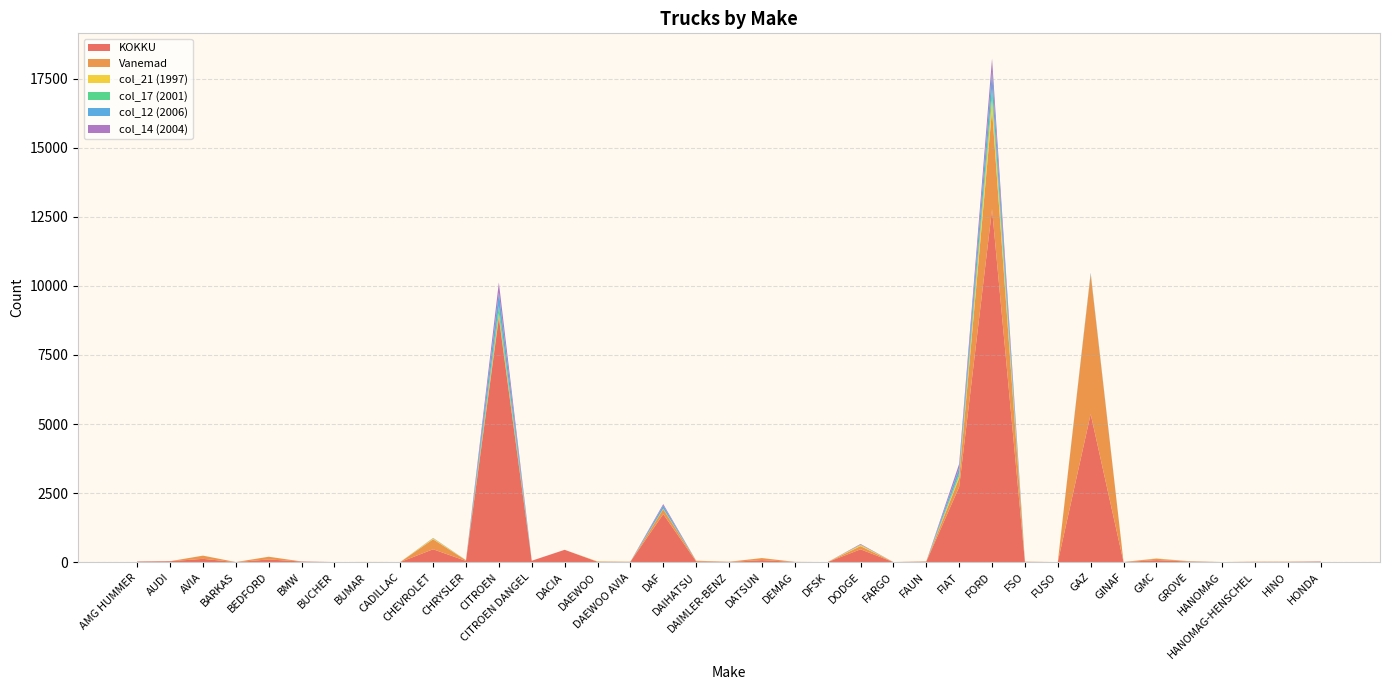

Reading left to right, extract all data points from this chart.

KOKKU: AMG HUMMER=19	AUDI=34	AVIA=120	BARKAS=2	BEDFORD=98	BMW=23	BUCHER=4	BUMAR=4	CADILLAC=4	CHEVROLET=467	CHRYSLER=45	CITROEN=8844	CITROEN DANGEL=51	DACIA=447	DAEWOO=15	DAEWOO AVIA=12	DAF=1740	DAIHATSU=27	DAIMLER-BENZ=7	DATSUN=74	DEMAG=7	DFSK=2	DODGE=465	FARGO=2	FAUN=18	FIAT=2722	FORD=12778	FSO=9	FUSO=3	GAZ=5363	GINAF=4	GMC=73	GROVE=23	HANOMAG=2	HANOMAG-HENSCHEL=9	HINO=9	HONDA=21
Vanemad: AMG HUMMER=3	AUDI=1	AVIA=115	BARKAS=2	BEDFORD=98	BMW=0	BUCHER=0	BUMAR=4	CADILLAC=1	CHEVROLET=360	CHRYSLER=23	CITROEN=92	CITROEN DANGEL=0	DACIA=0	DAEWOO=4	DAEWOO AVIA=0	DAF=176	DAIHATSU=25	DAIMLER-BENZ=7	DATSUN=74	DEMAG=2	DFSK=0	DODGE=115	FARGO=2	FAUN=9	FIAT=322	FORD=3595	FSO=9	FUSO=0	GAZ=5050	GINAF=1	GMC=53	GROVE=5	HANOMAG=2	HANOMAG-HENSCHEL=9	HINO=9	HONDA=1
col_21 (1997): AMG HUMMER=2	AUDI=0	AVIA=0	BARKAS=0	BEDFORD=0	BMW=0	BUCHER=0	BUMAR=0	CADILLAC=0	CHEVROLET=34	CHRYSLER=4	CITROEN=79	CITROEN DANGEL=0	DACIA=0	DAEWOO=10	DAEWOO AVIA=4	DAF=9	DAIHATSU=2	DAIMLER-BENZ=1	DATSUN=0	DEMAG=1	DFSK=0	DODGE=44	FARGO=0	FAUN=0	FIAT=75	FORD=424	FSO=0	FUSO=0	GAZ=4	GINAF=0	GMC=6	GROVE=2	HANOMAG=0	HANOMAG-HENSCHEL=0	HINO=0	HONDA=0
col_17 (2001): AMG HUMMER=0	AUDI=0	AVIA=0	BARKAS=0	BEDFORD=0	BMW=0	BUCHER=0	BUMAR=0	CADILLAC=0	CHEVROLET=4	CHRYSLER=3	CITROEN=262	CITROEN DANGEL=0	DACIA=0	DAEWOO=0	DAEWOO AVIA=0	DAF=22	DAIHATSU=0	DAIMLER-BENZ=0	DATSUN=0	DEMAG=0	DFSK=0	DODGE=2	FARGO=0	FAUN=1	FIAT=104	FORD=355	FSO=0	FUSO=0	GAZ=19	GINAF=0	GMC=1	GROVE=4	HANOMAG=0	HANOMAG-HENSCHEL=0	HINO=0	HONDA=0
col_12 (2006): AMG HUMMER=1	AUDI=0	AVIA=1	BARKAS=0	BEDFORD=0	BMW=2	BUCHER=0	BUMAR=0	CADILLAC=0	CHEVROLET=7	CHRYSLER=1	CITROEN=487	CITROEN DANGEL=0	DACIA=0	DAEWOO=0	DAEWOO AVIA=0	DAF=104	DAIHATSU=0	DAIMLER-BENZ=0	DATSUN=0	DEMAG=0	DFSK=0	DODGE=12	FARGO=0	FAUN=0	FIAT=191	FORD=610	FSO=0	FUSO=0	GAZ=19	GINAF=0	GMC=1	GROVE=0	HANOMAG=0	HANOMAG-HENSCHEL=0	HINO=0	HONDA=3
col_14 (2004): AMG HUMMER=4	AUDI=0	AVIA=0	BARKAS=0	BEDFORD=0	BMW=0	BUCHER=0	BUMAR=0	CADILLAC=0	CHEVROLET=5	CHRYSLER=0	CITROEN=361	CITROEN DANGEL=0	DACIA=0	DAEWOO=0	DAEWOO AVIA=0	DAF=52	DAIHATSU=0	DAIMLER-BENZ=0	DATSUN=0	DEMAG=1	DFSK=0	DODGE=21	FARGO=0	FAUN=0	FIAT=146	FORD=470	FSO=0	FUSO=0	GAZ=19	GINAF=0	GMC=1	GROVE=0	HANOMAG=0	HANOMAG-HENSCHEL=0	HINO=0	HONDA=1